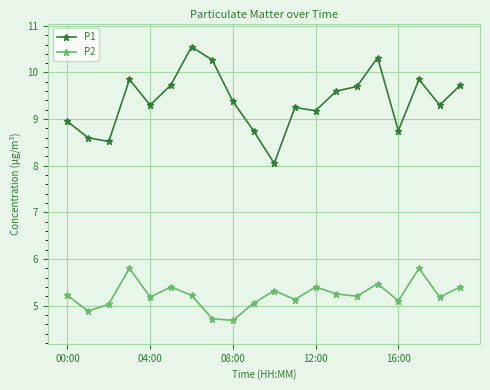

Rank the series by their maximum value, from lowest to highest.

P2, P1